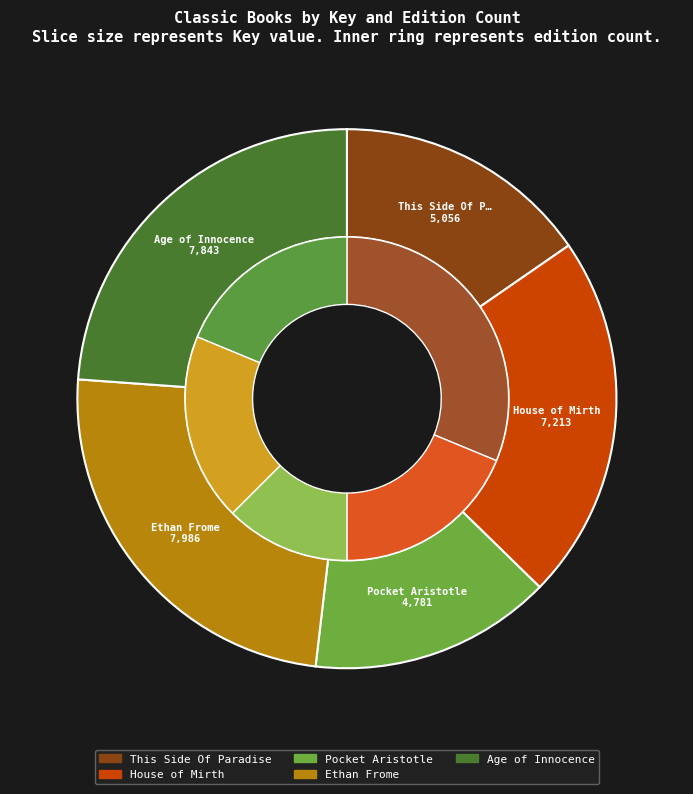

Is there a majority slice in this chart?

No